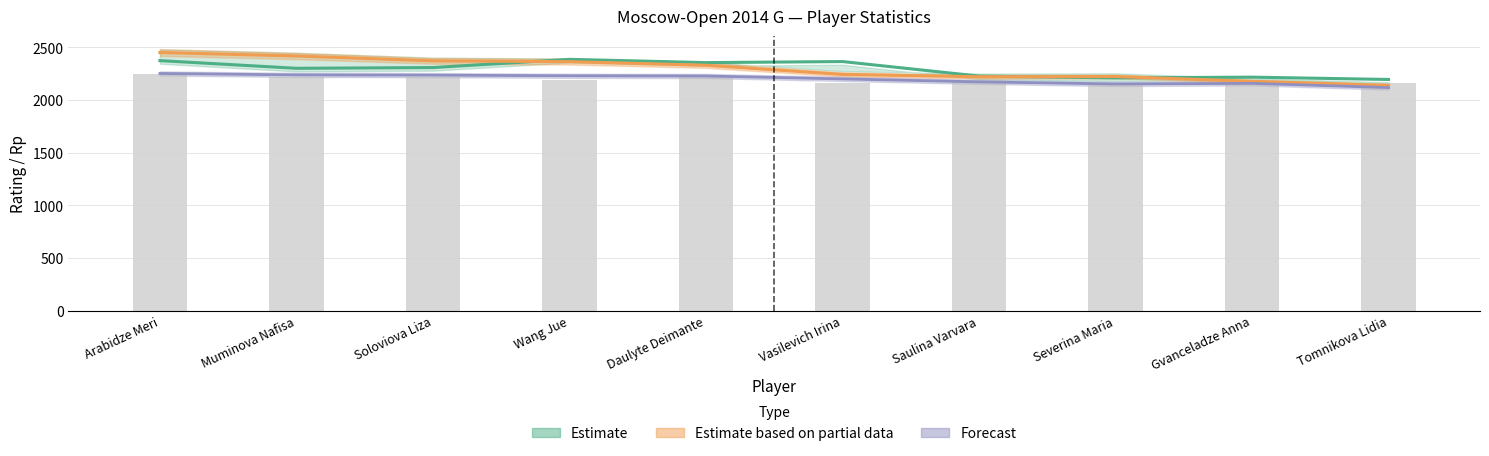

Reading left to right, transcribe all the data shown in this chart.

Rating: 2374	2301	2308	2386	2355	2365	2227	2210	2217	2195
Points: 2451	2418	2372	2364	2330	2243	2221	2223	2177	2139
Rp: 2451	2418	2372	2364	2330	2243	2221	2223	2177	2139
Doп2: 2252	2238	2236	2230	2228	2200	2172	2152	2158	2118
Doп3: 2250	2220	2220	2190	2220	2160	2190	2160	2160	2160